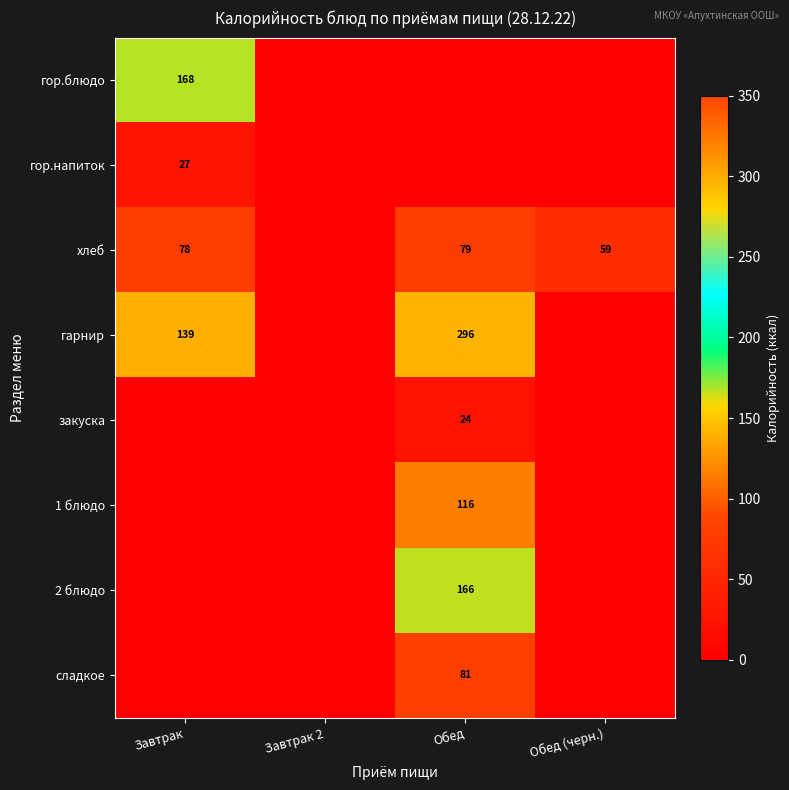

True or false: гор.блюдо has a value of 168 at Завтрак.

True